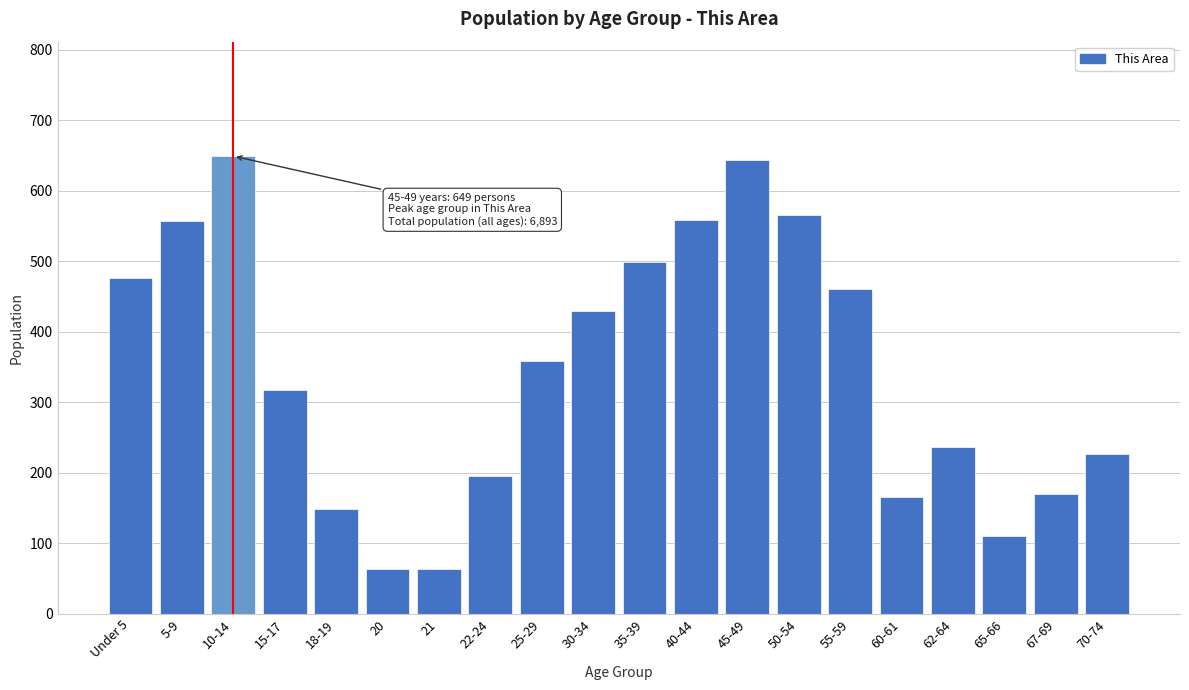

True or false: the data shows 431 at 15-17.

False